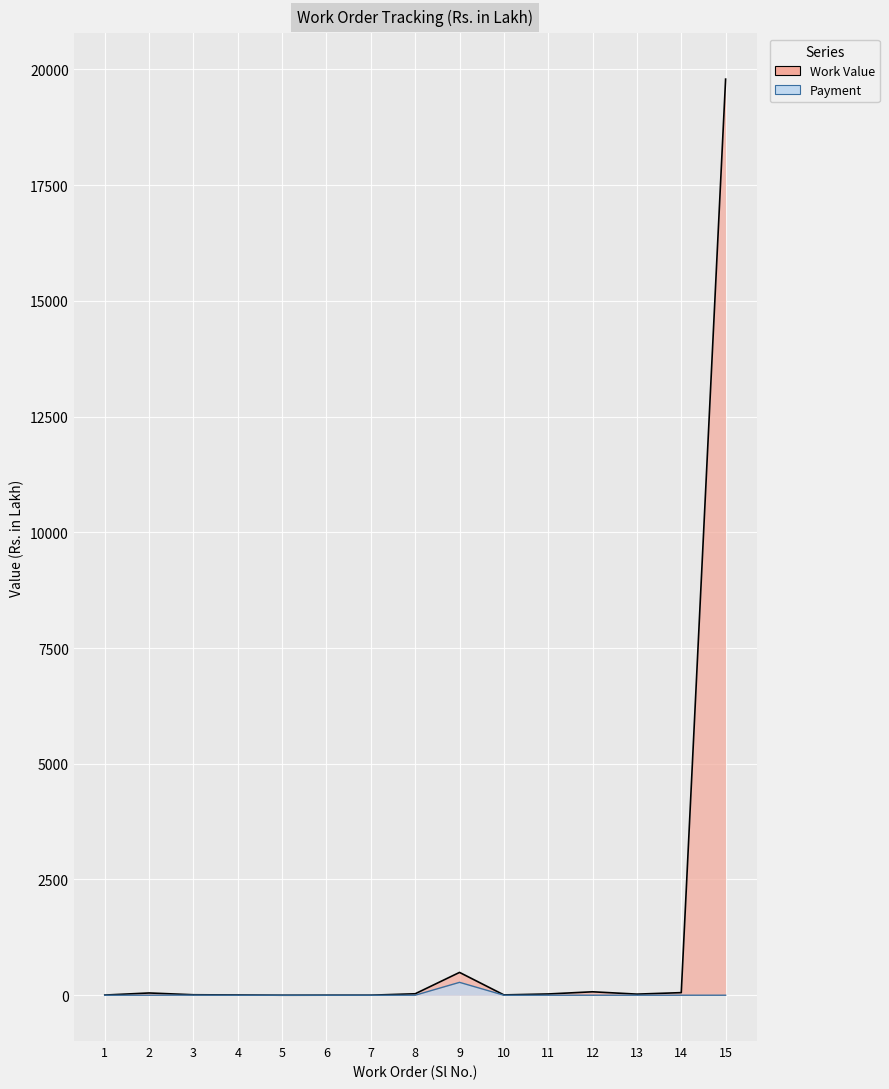

In Payment, how many points are higher than both neighbors (excluding endpoints)?

2